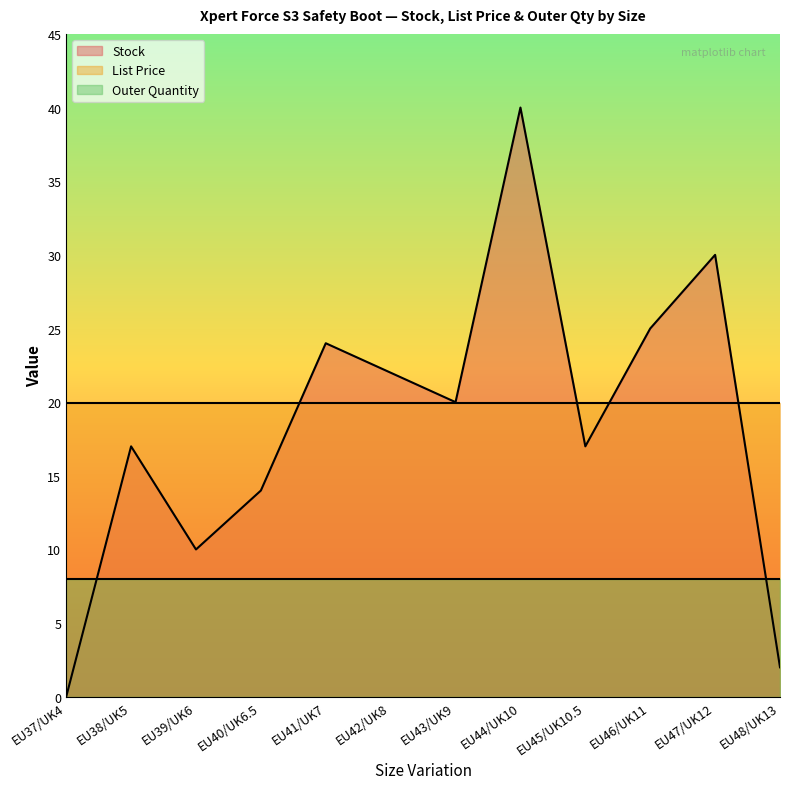

True or false: Outer Quantity has more than 0 points higher than both neighbors.

False